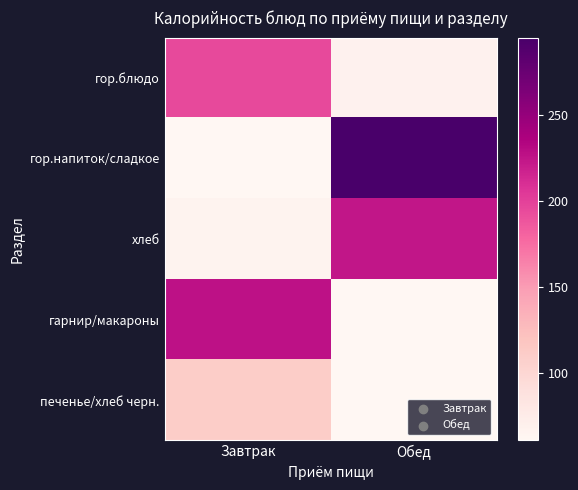

At which category is the sum across all series the highest?

Обед